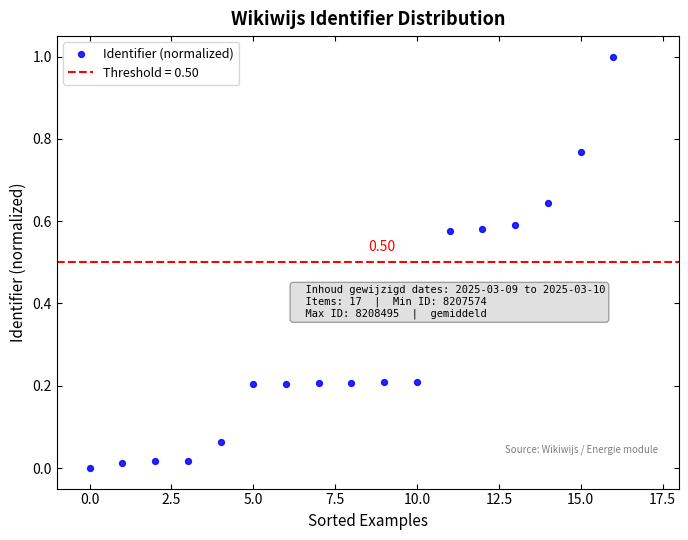

What is the range of Y values (max minus min)?

1.0